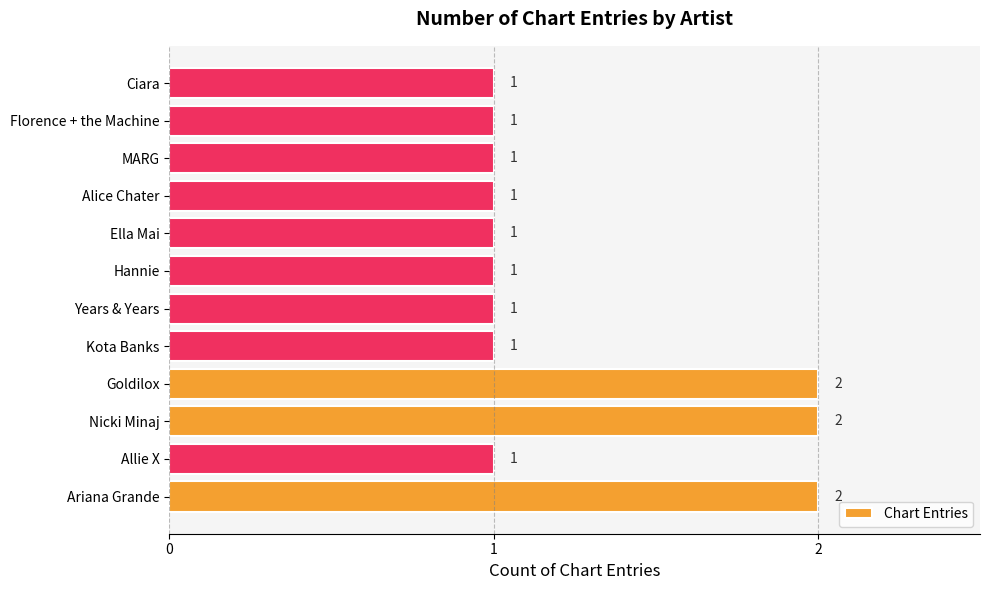

Is it true that the value at Ariana Grande is 3?

False